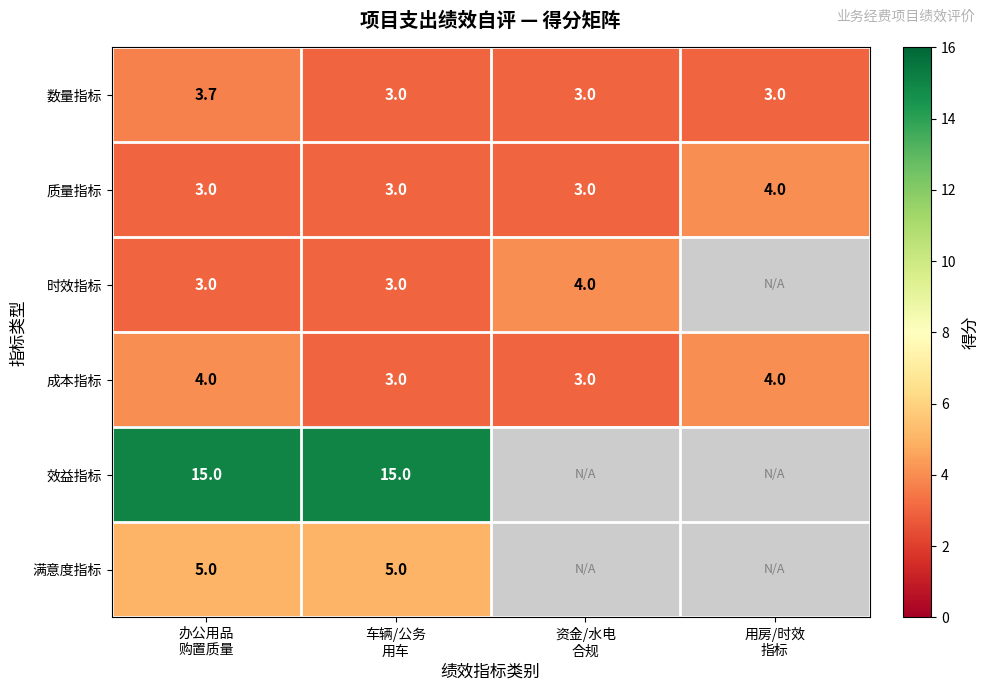

What is the minimum value for 质量指标?

3.0